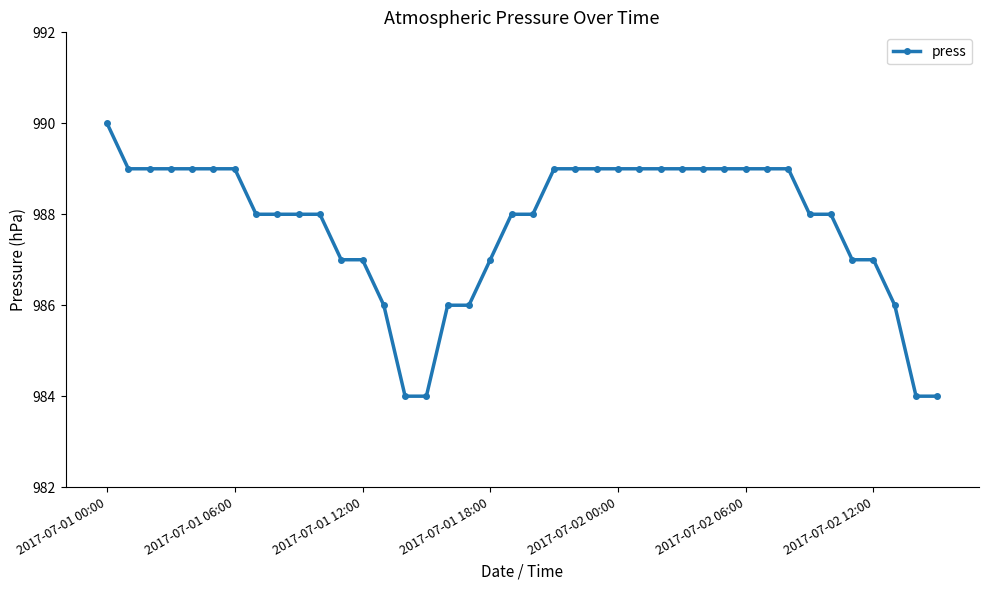

How many lines are shown in the chart?

1